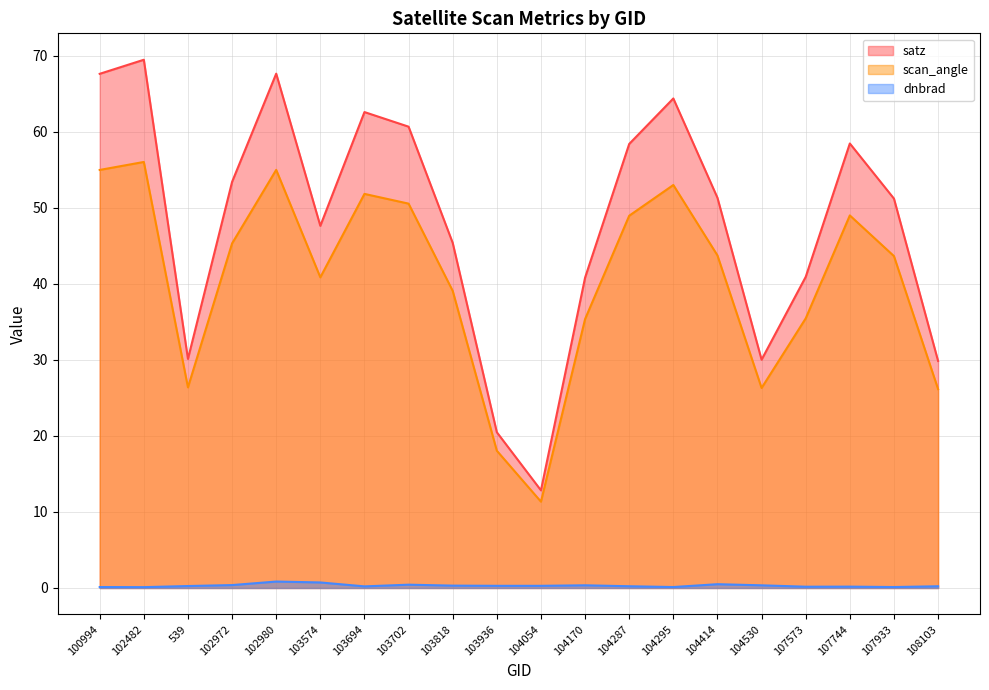

How many lines are shown in the chart?

3